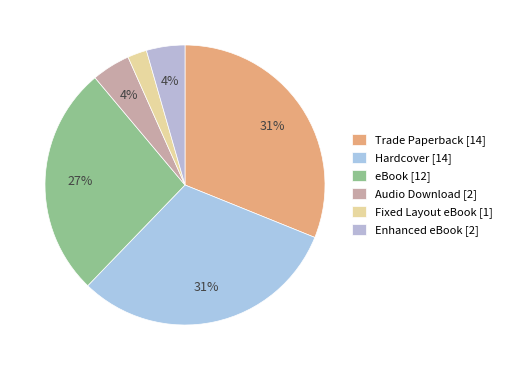

True or false: Audio Download accounts for 4% of the total.

True